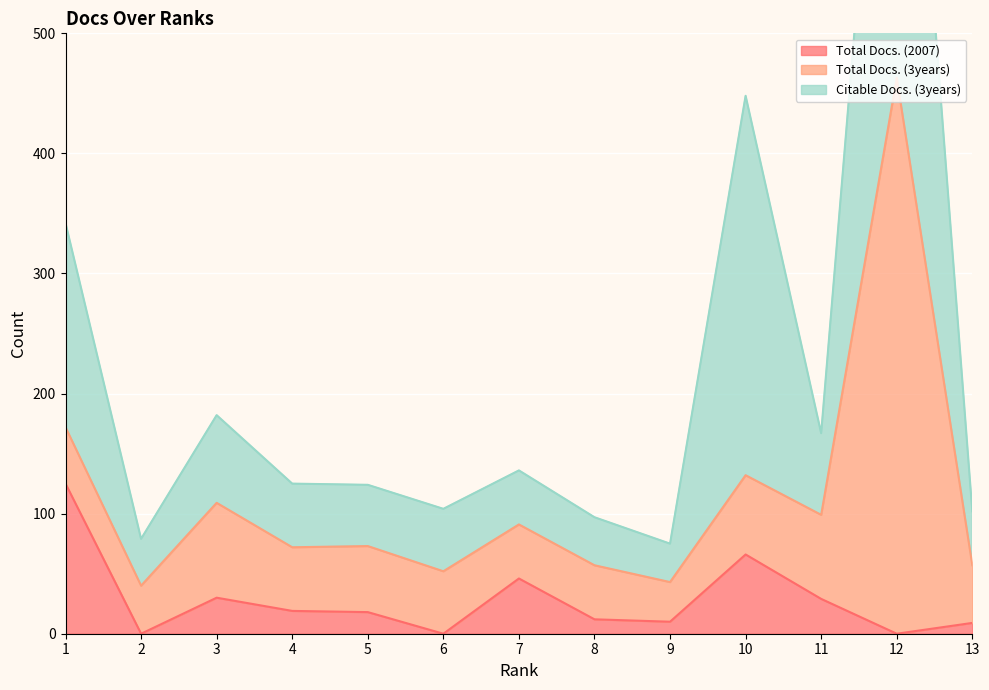

List the series in order of their peak value, lowest first.

Total Docs. (2007), Total Docs. (3years), Citable Docs. (3years)